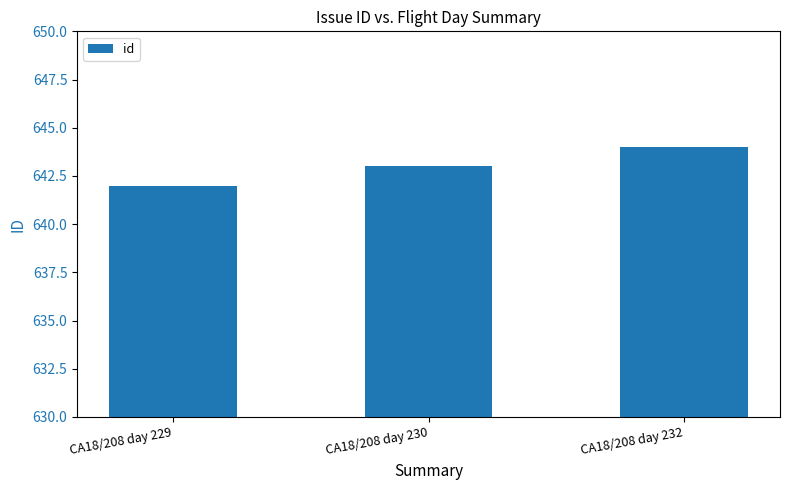

Reading right to left, list all the values displayed in this chart.

644	643	642